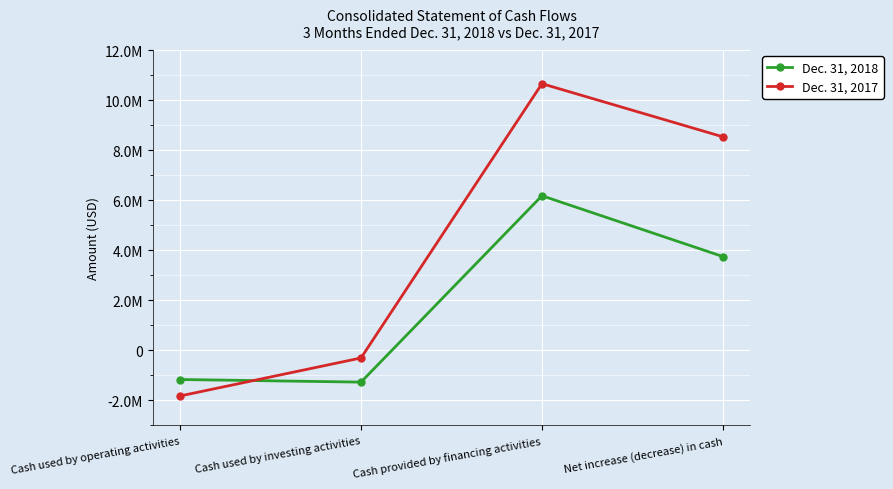

Does the chart have visible grid lines?

Yes